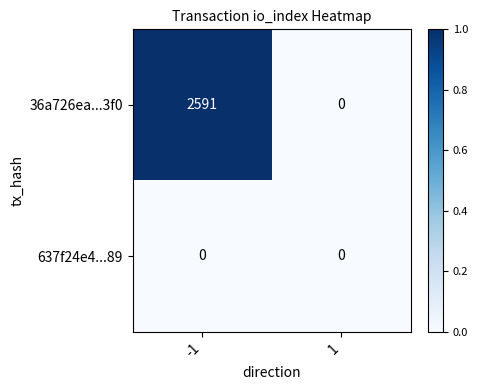

Read the 36a726ea...3f0 value at -1, to the nearest 100.

2600